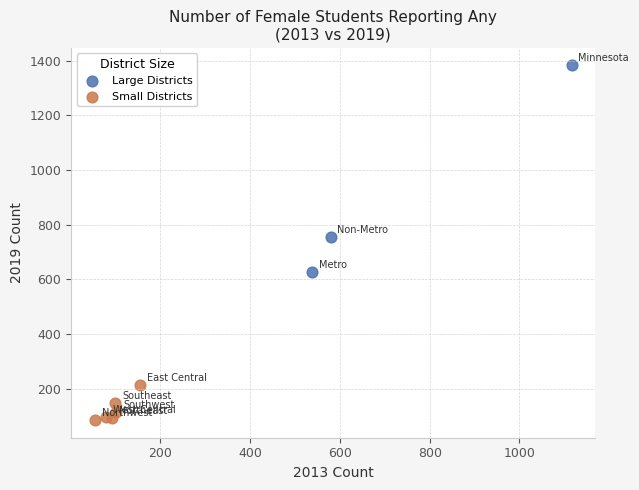

Which series contains the lowest Y value?

Small Districts